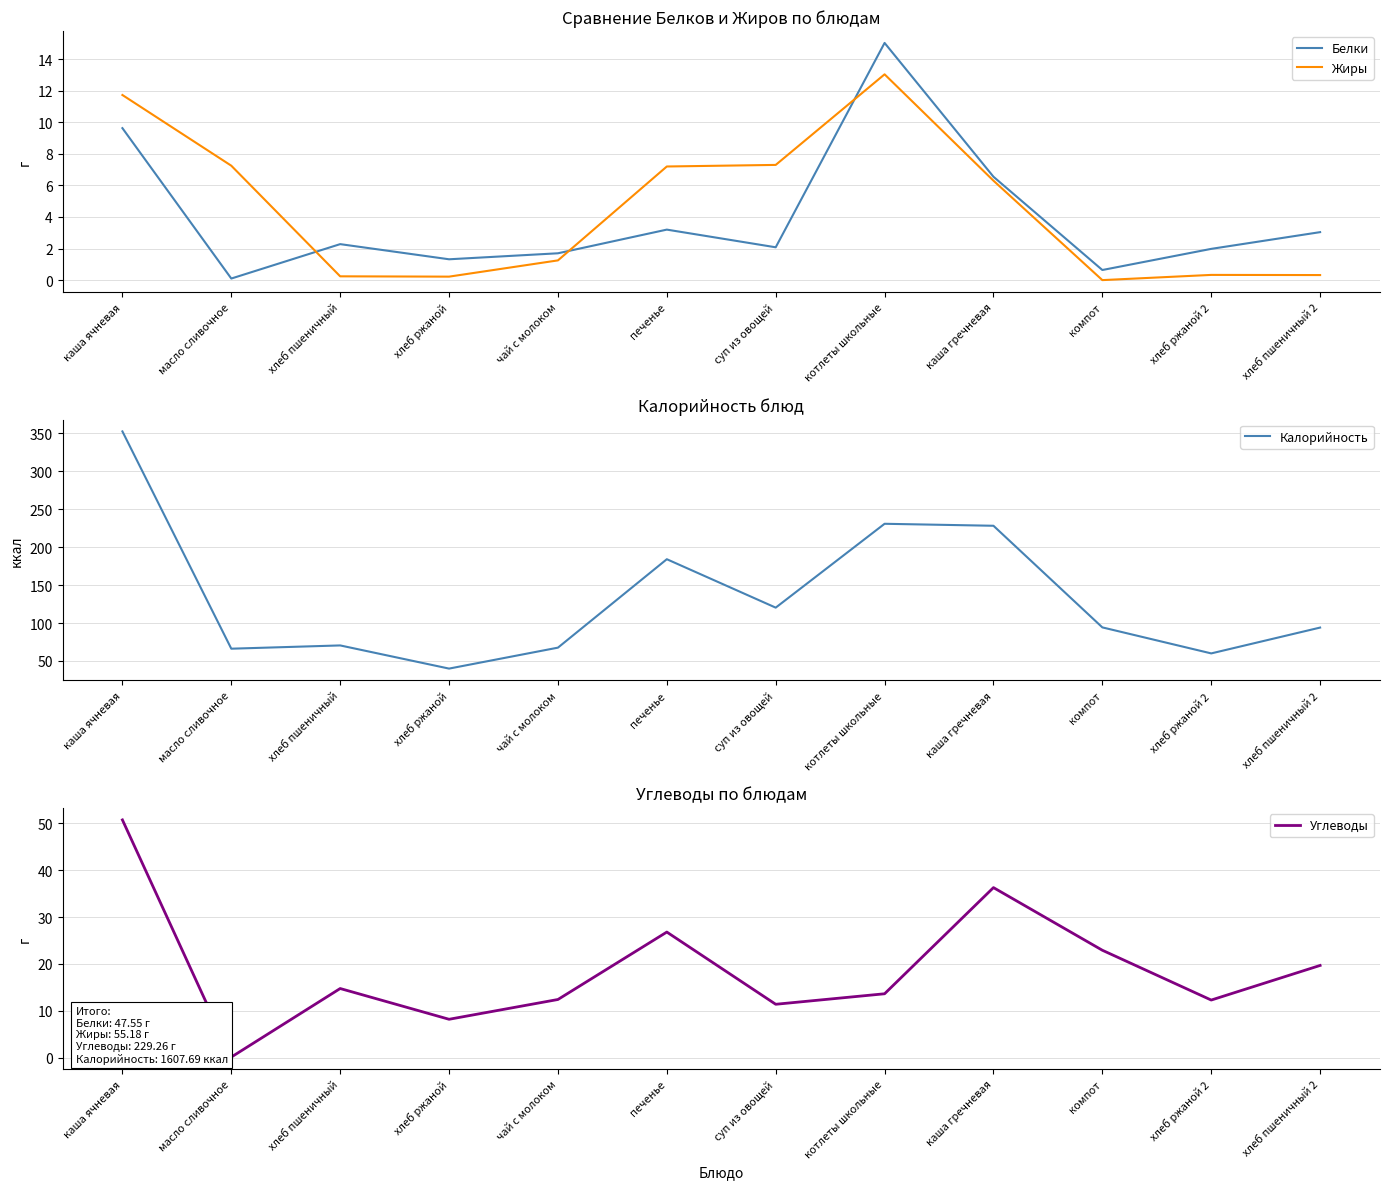

What is the label of the 7th point from the left?

суп из овощей